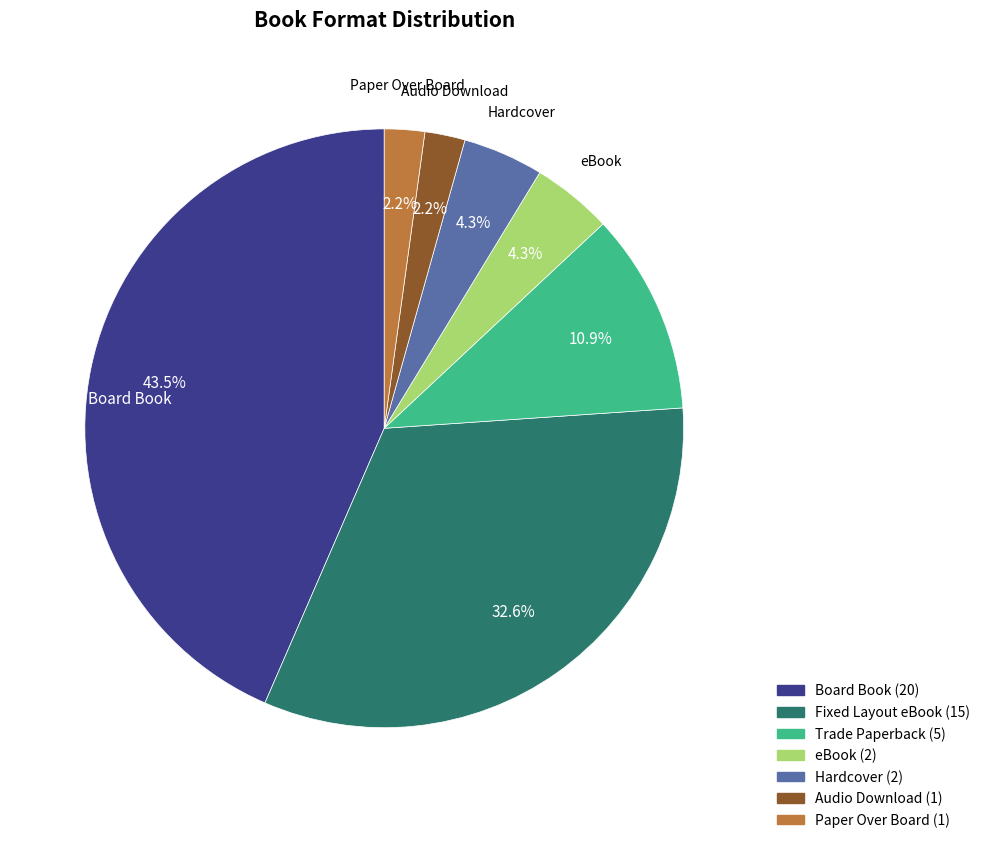

The Trade Paperback slice represents 11% of the pie. True or false?

True